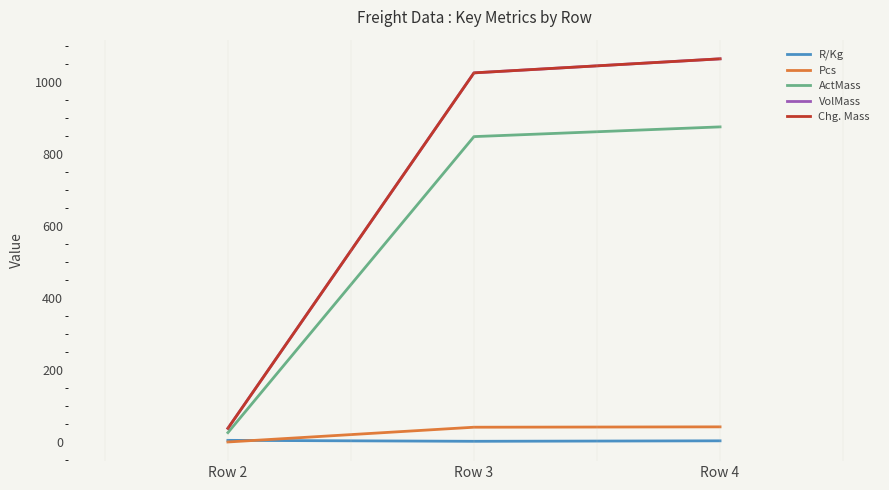

Reading right to left, what are all the values shown in this chart?

R/Kg: Row 4=4.2	Row 3=2.9	Row 2=5.5
Pcs: Row 4=43.0	Row 3=42.0	Row 2=1.0
ActMass: Row 4=876.0	Row 3=849.0	Row 2=27.0
VolMass: Row 4=1065.0	Row 3=1026.0	Row 2=39.0
Chg. Mass: Row 4=1065.0	Row 3=1026.0	Row 2=39.0